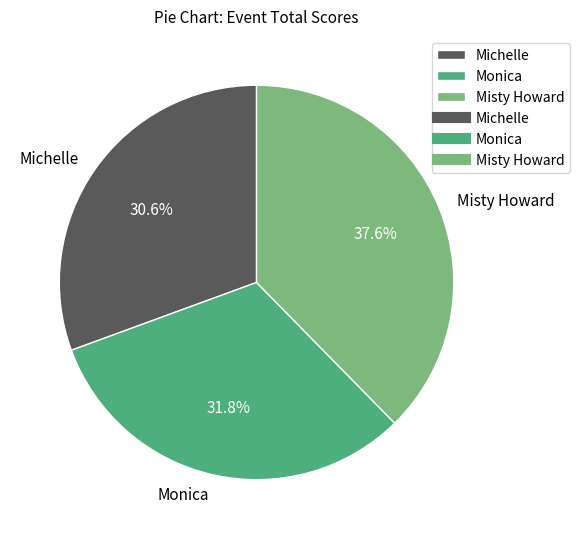

What percentage is NOT represented by Michelle?

69.4%